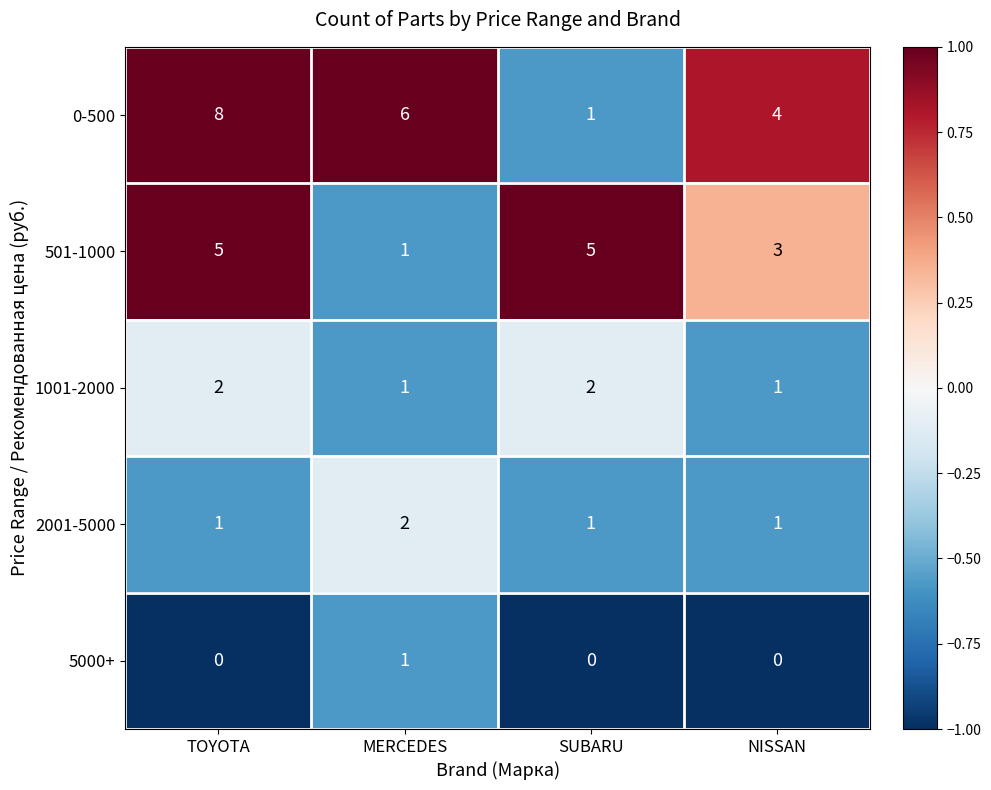

Reading right to left, transcribe all the data shown in this chart.

0-500: 4	1	6	8
501-1000: 3	5	1	5
1001-2000: 1	2	1	2
2001-5000: 1	1	2	1
5000+: 0	0	1	0